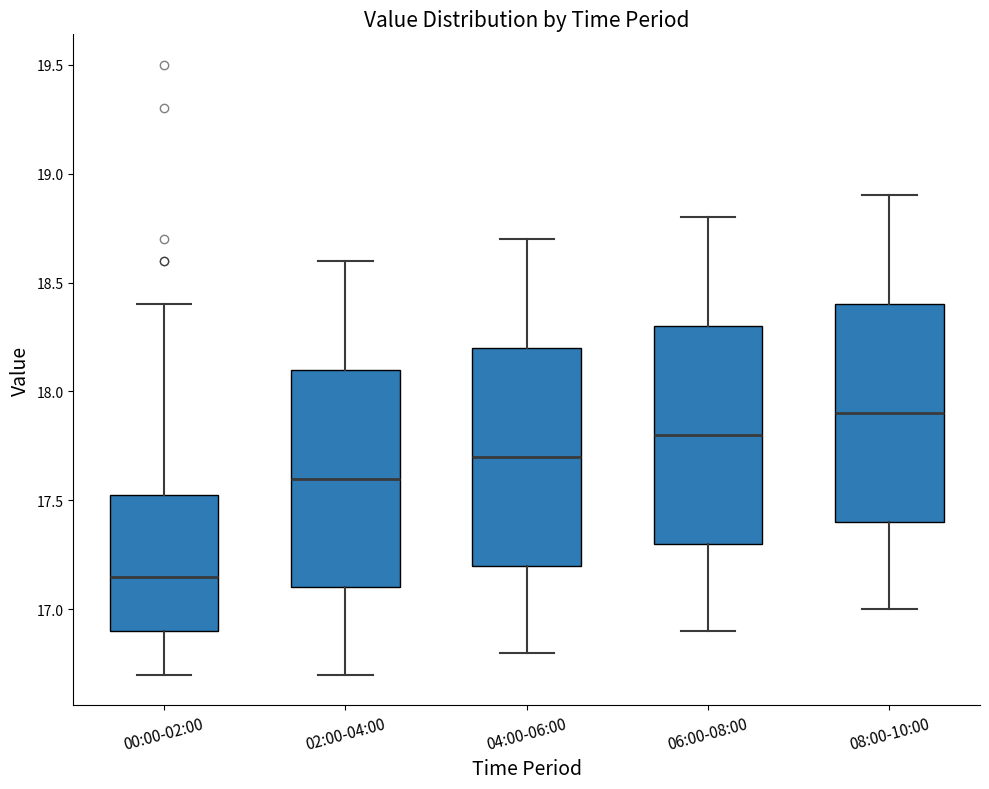

Where does the upper whisker of the box for 02:00-04:00 end on the y-axis? The values are not printed on the chart, so give them approximately, as read against the axis.

18.60